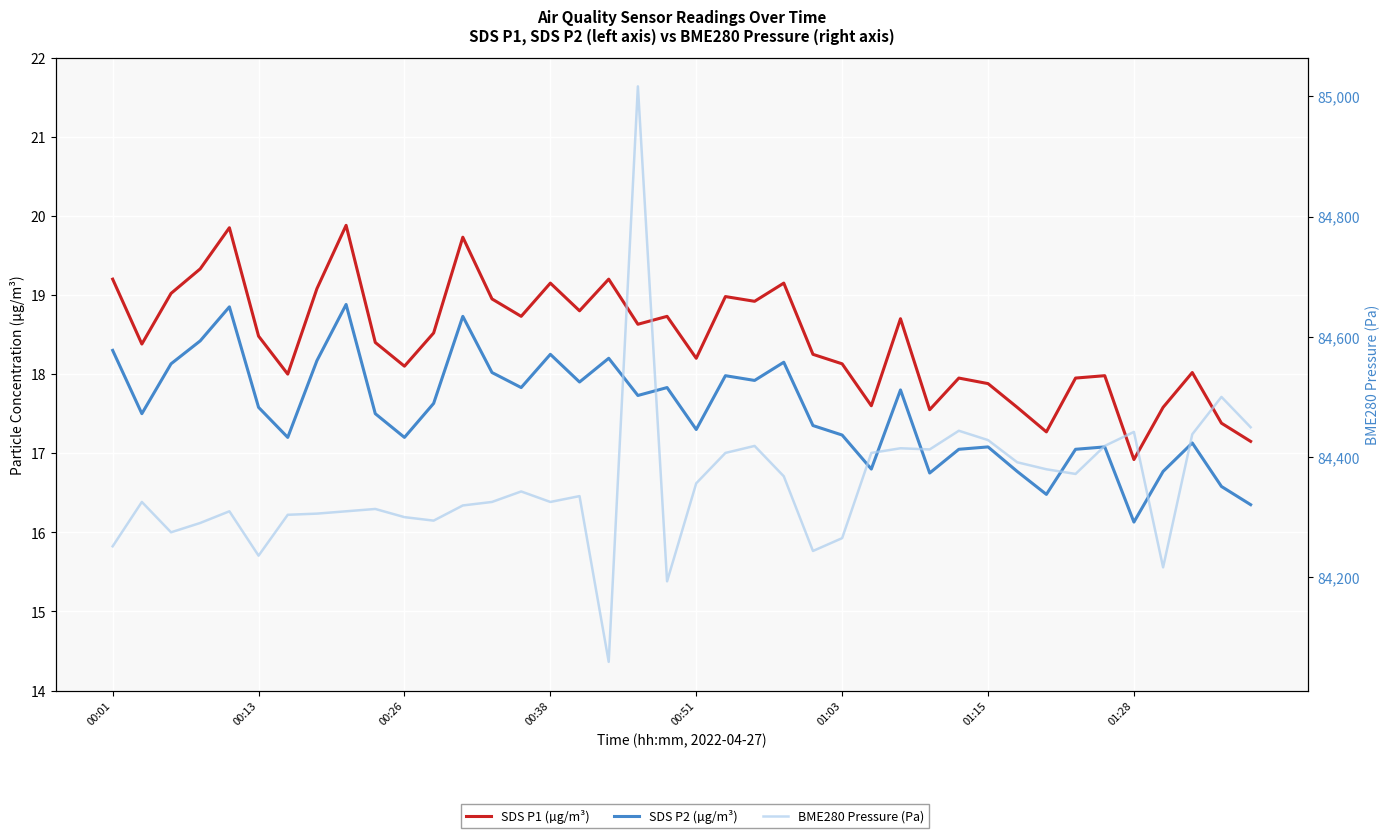

True or false: SDS P2 (µg/m³) and BME280 Pressure (Pa) cross at least once.

False